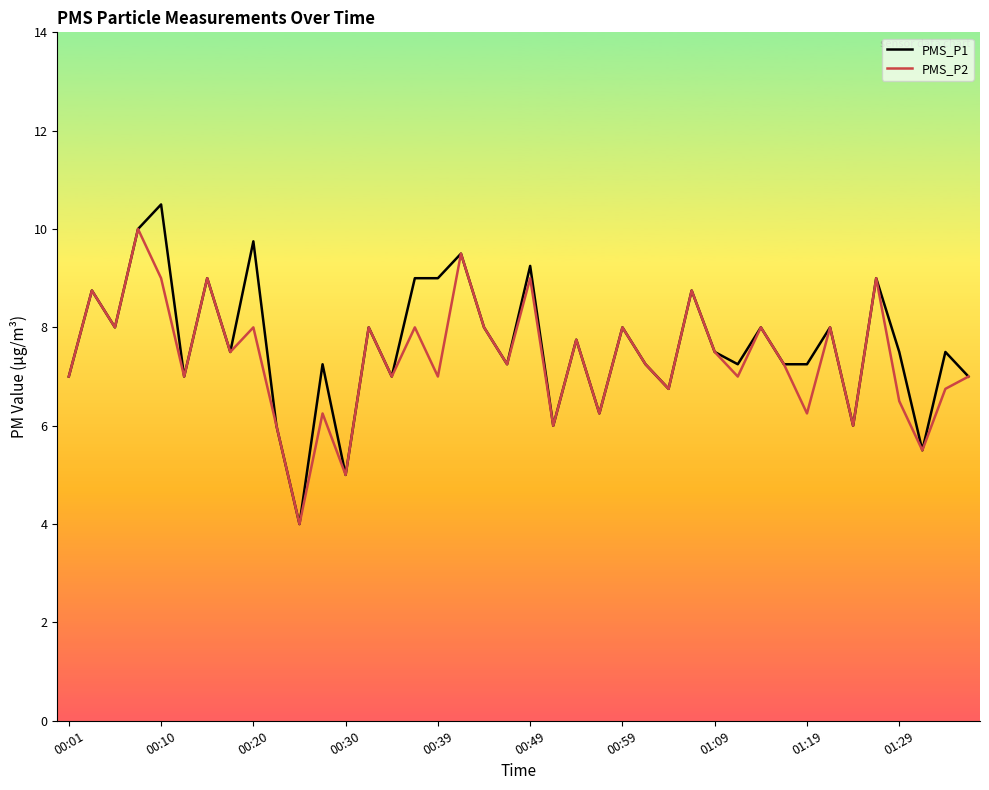

Which series has the largest range (max minus min)?

PMS_P1